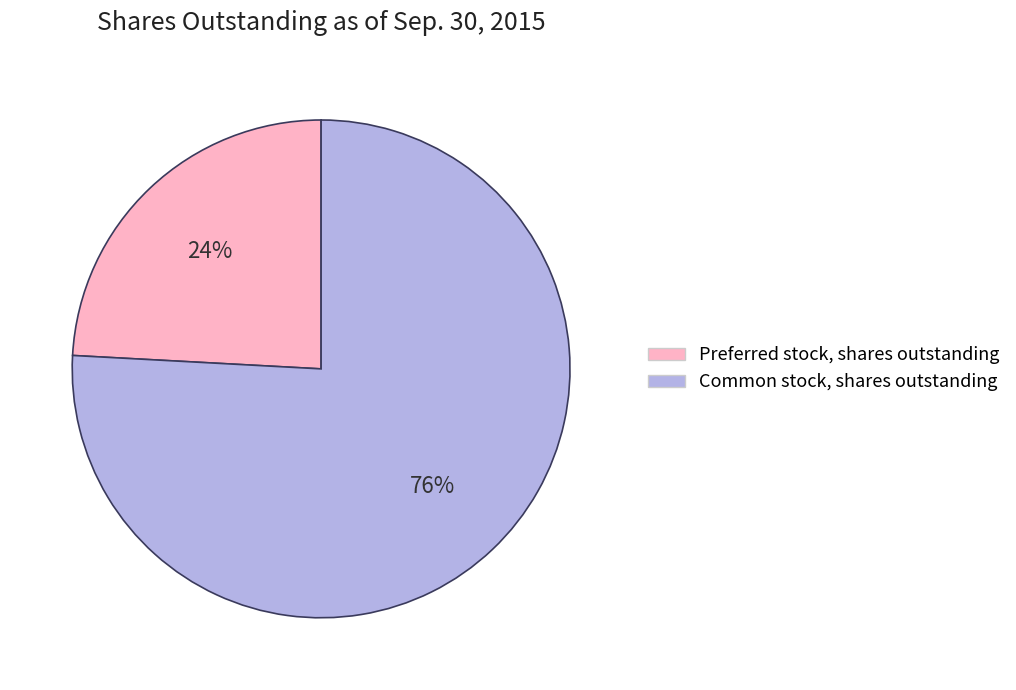

Do Common stock, shares outstanding and Preferred stock, shares outstanding together represent more than half of the pie?

Yes